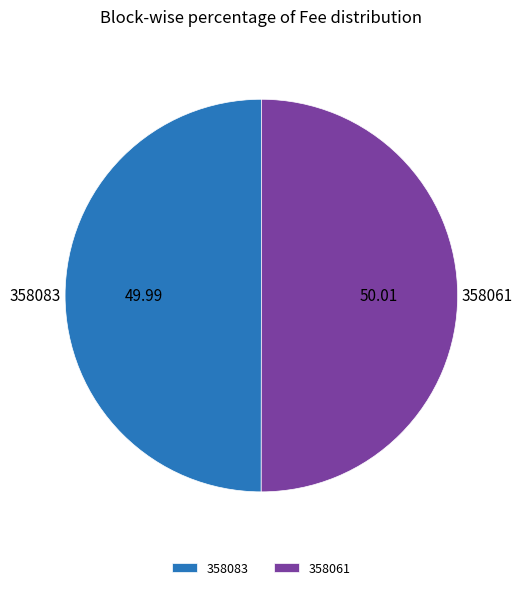

How many slices are in this pie chart?

2